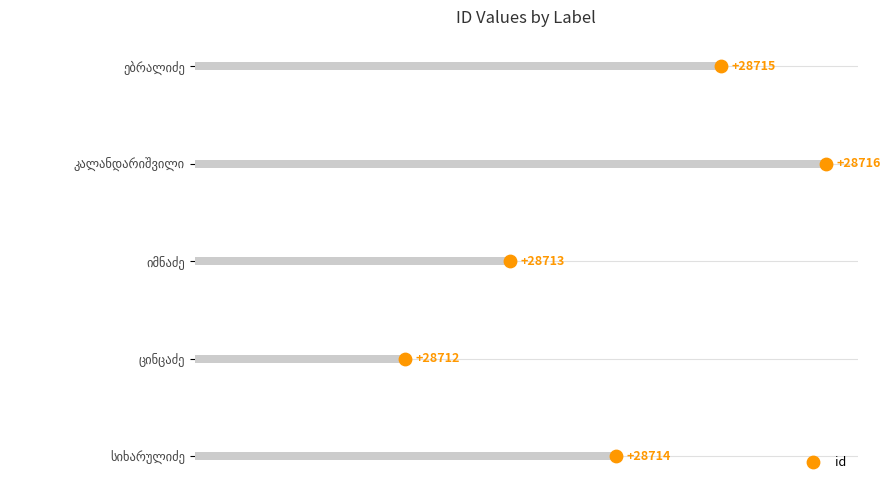

What is the change in value from 1 to 3?

+2